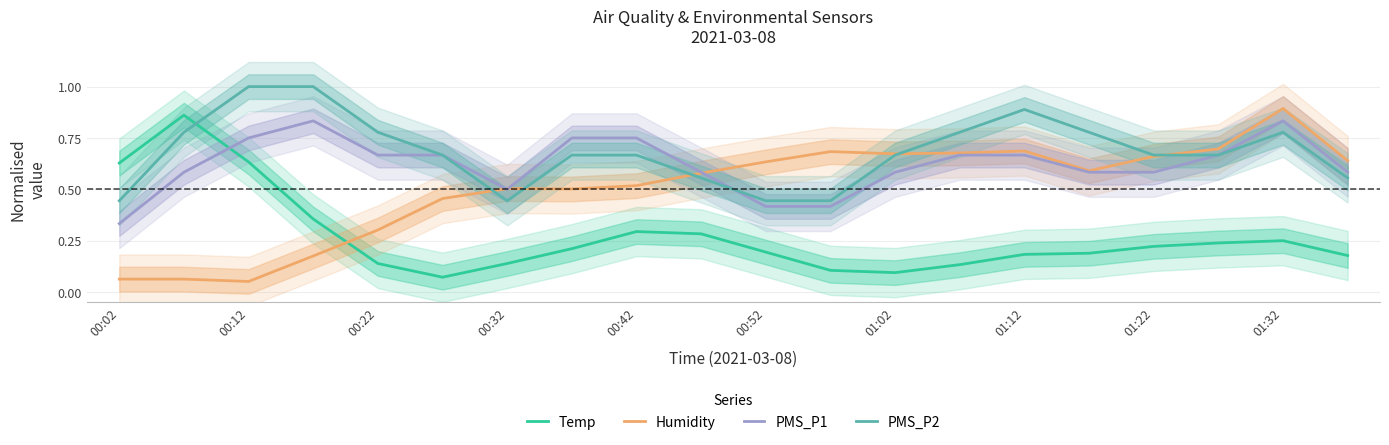

Does the chart have visible grid lines?

Yes